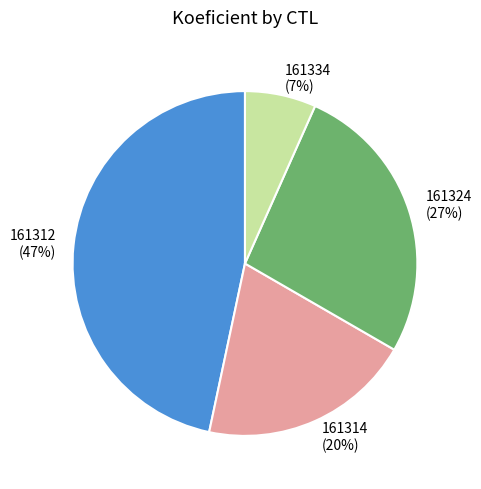

To the nearest percent, what portion does 161324 represent?

27%